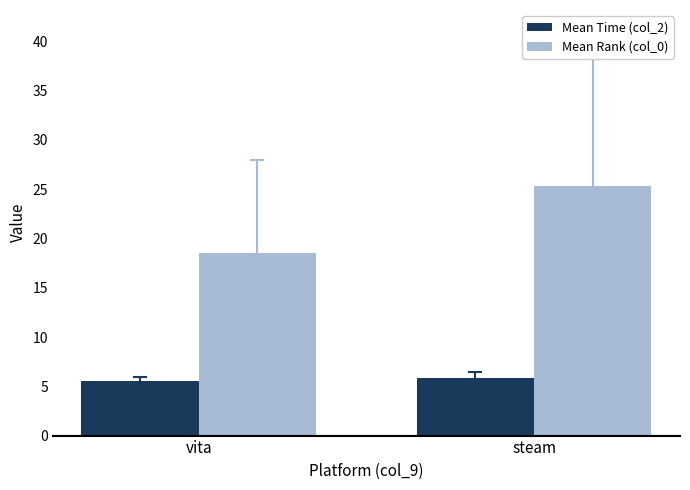

What is the smallest value displayed?

5.5